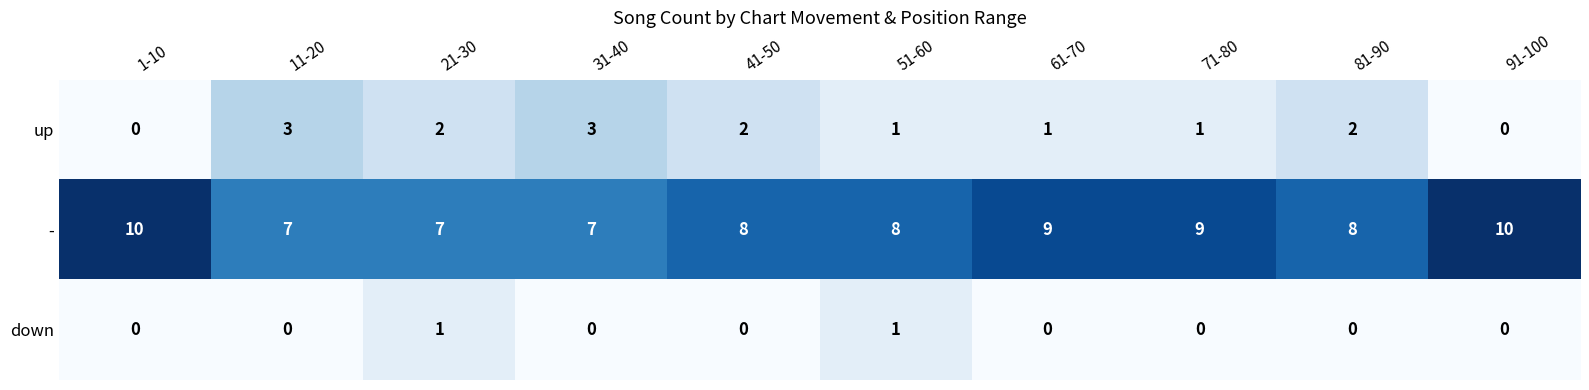

How many categories are shown in the chart?

10